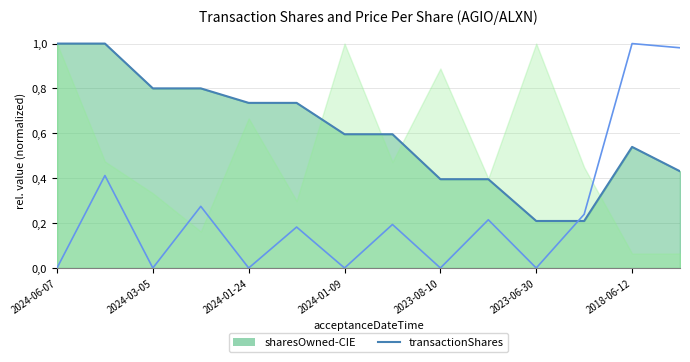

What is the average value of the transactionPricePerShare series?

0.2